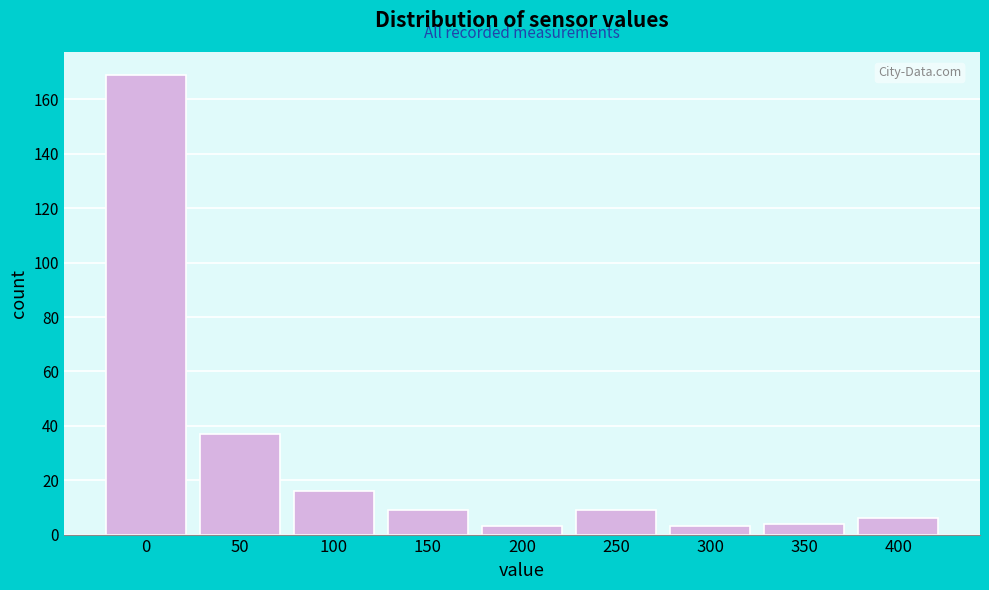

Reading left to right, extract all data points from this chart.

0=169	50=37	100=16	150=9	200=3	250=9	300=3	350=4	400=6